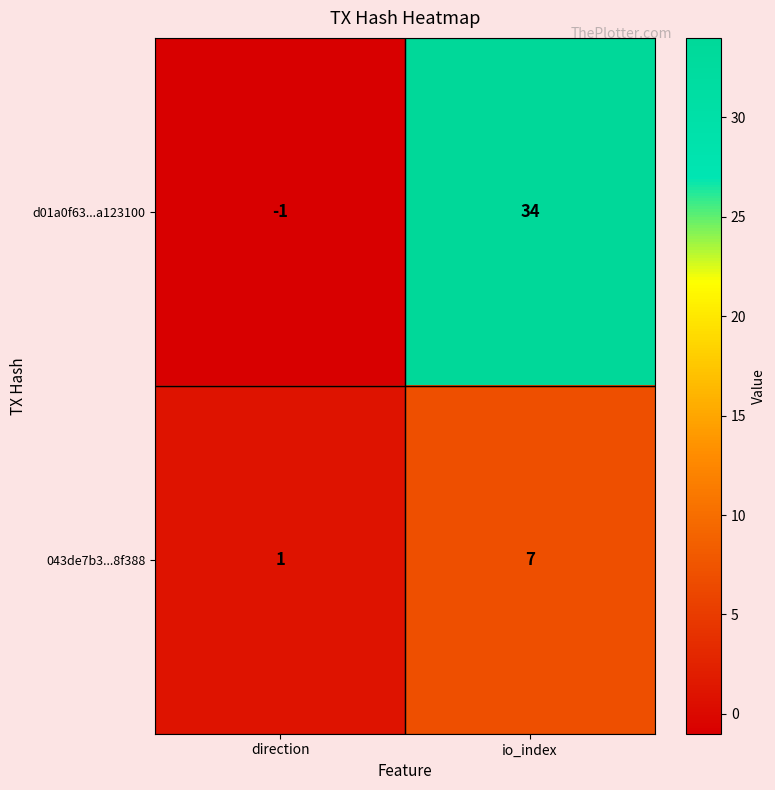

Reading left to right, transcribe all the data shown in this chart.

d01a0f63...a123100: -1	34
043de7b3...8f388: 1	7